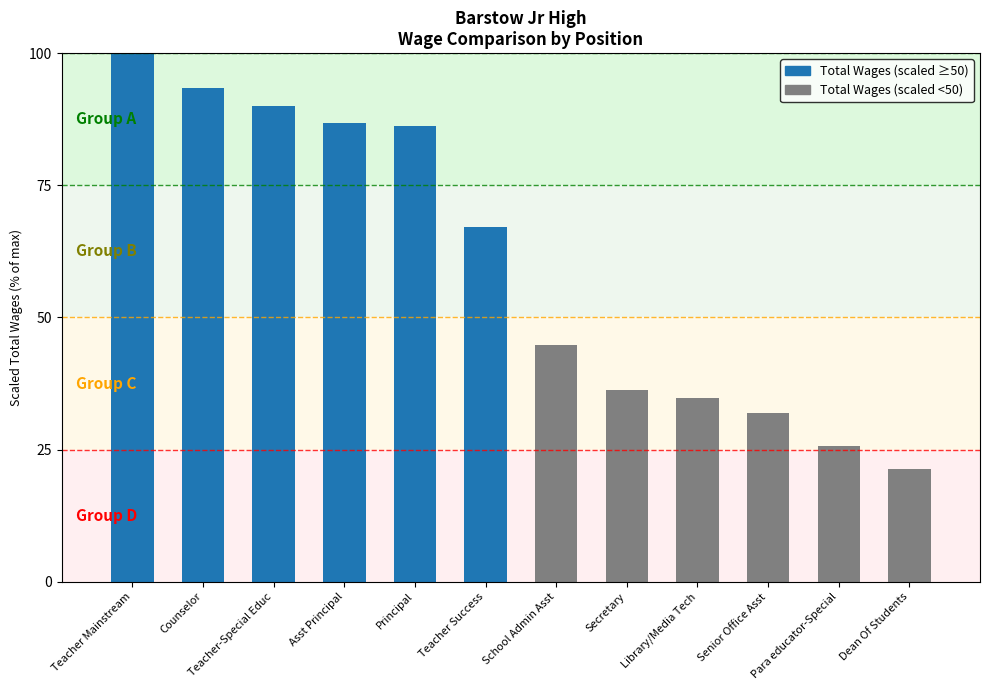

The value at Para educator-Special is 46.1. True or false?

False